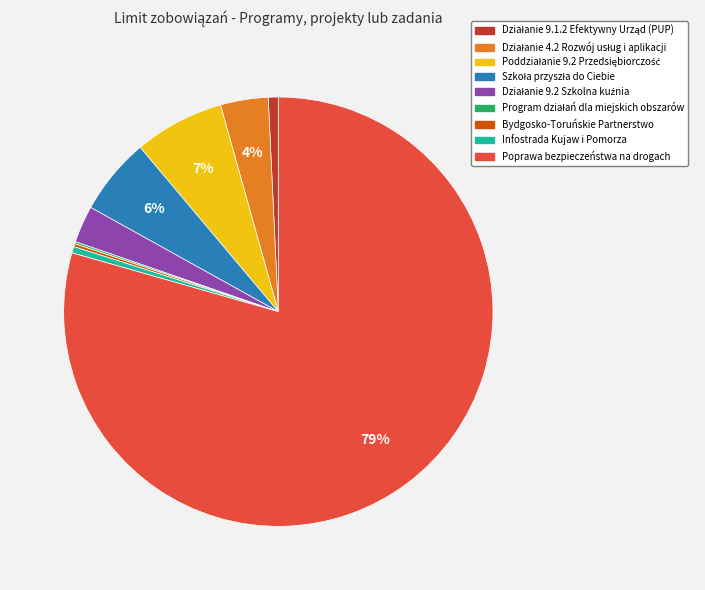

The Poprawa bezpieczeństwa na drogach slice represents 79% of the pie. True or false?

True